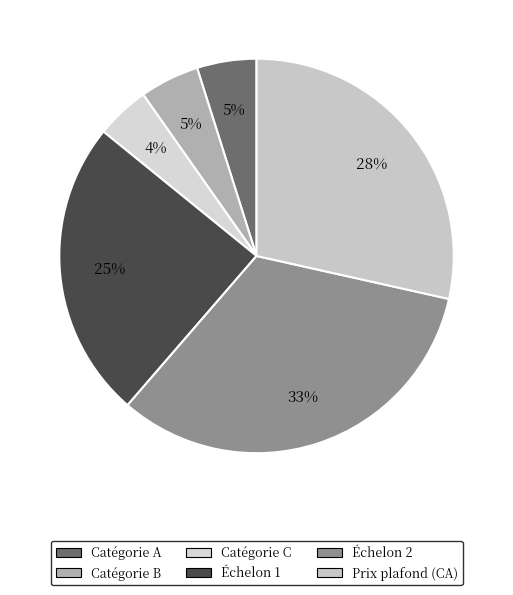

Is it true that Catégorie C is 4% of the pie?

True